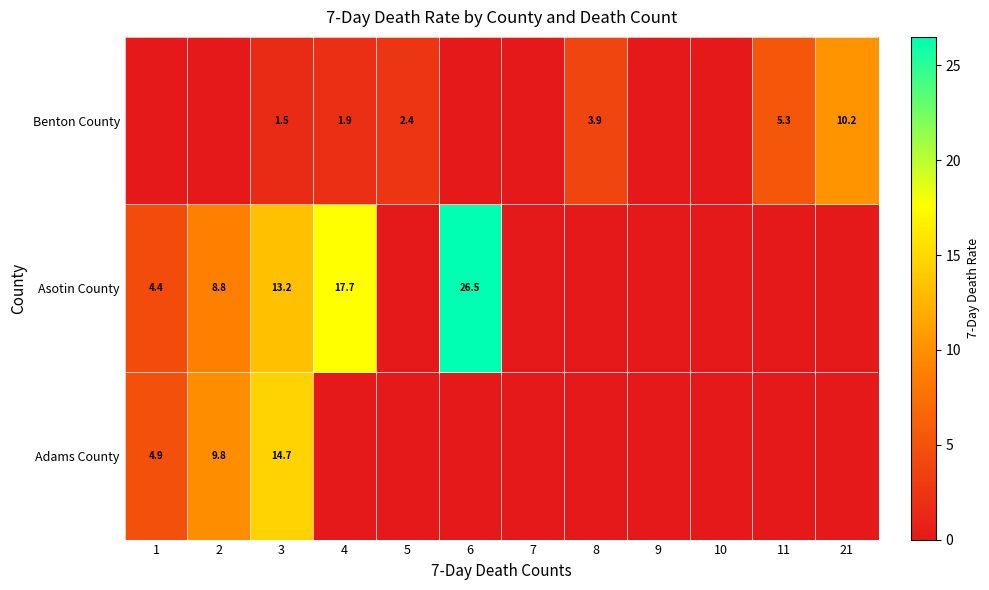

What is the maximum value shown in the chart?

26.5